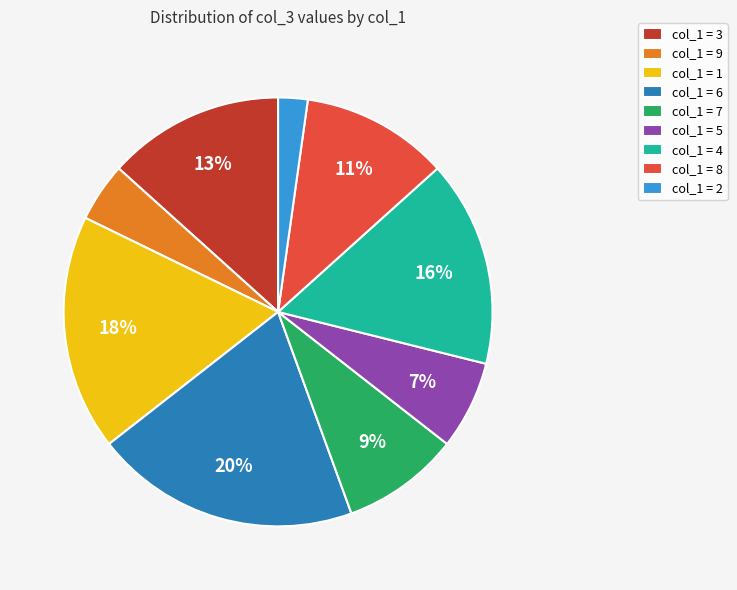

Does any single category account for the majority?

No